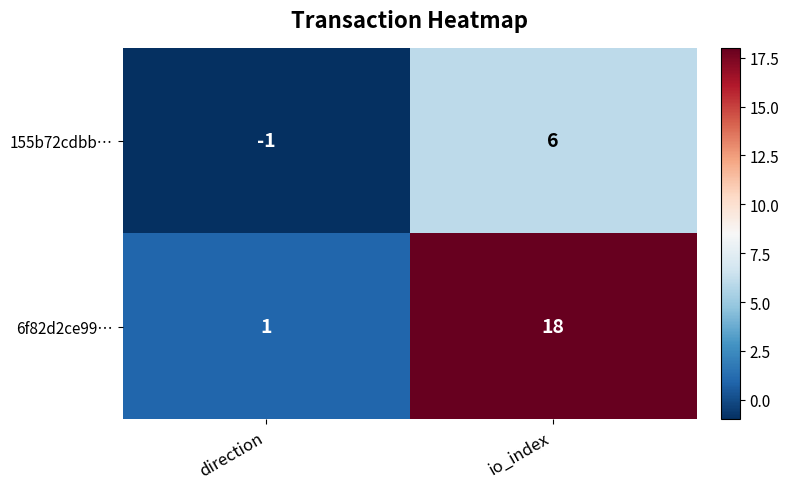

What is the total value across all series at io_index?

24